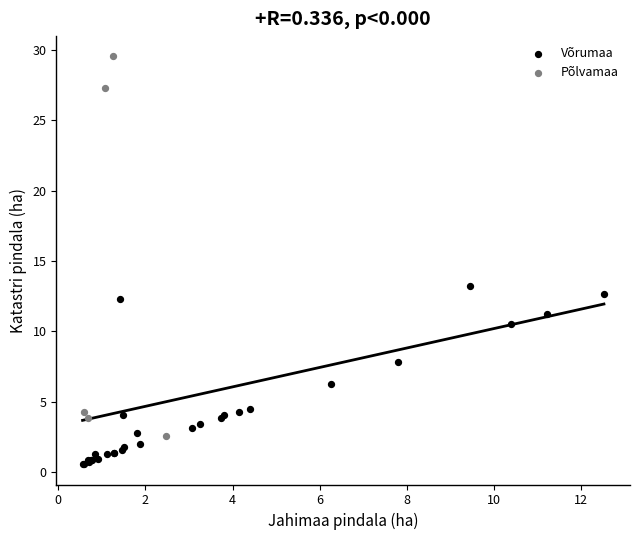

Which series has the largest Y range (max minus min)?

Põlvamaa